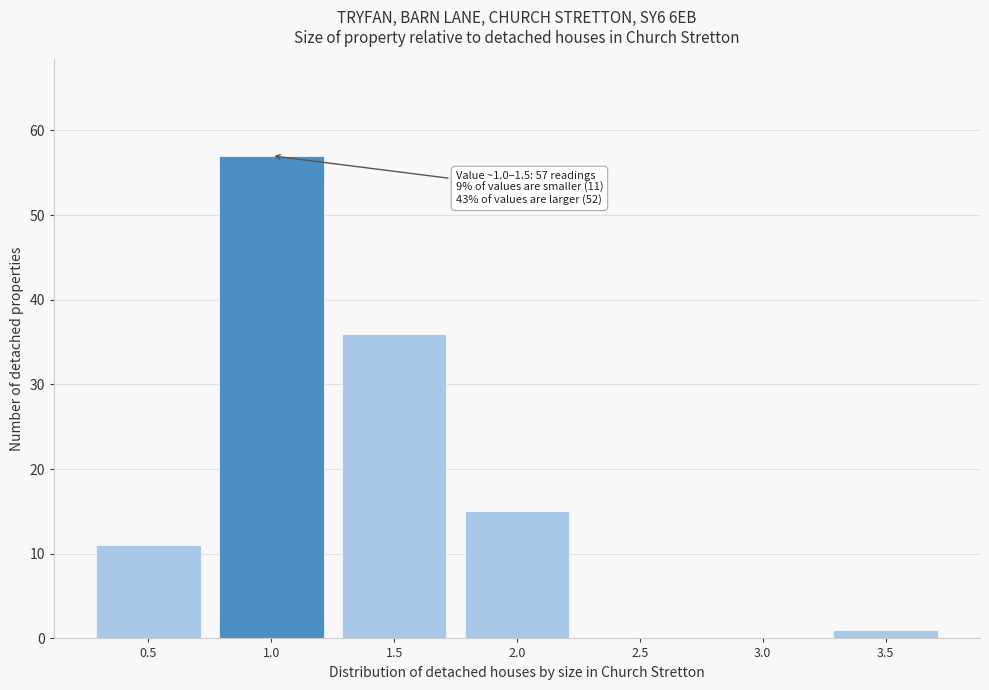

Reading left to right, what are all the values shown in this chart?

0.5=11	1.0=57	1.5=36	2.0=15	2.5=0	3.0=0	3.5=1